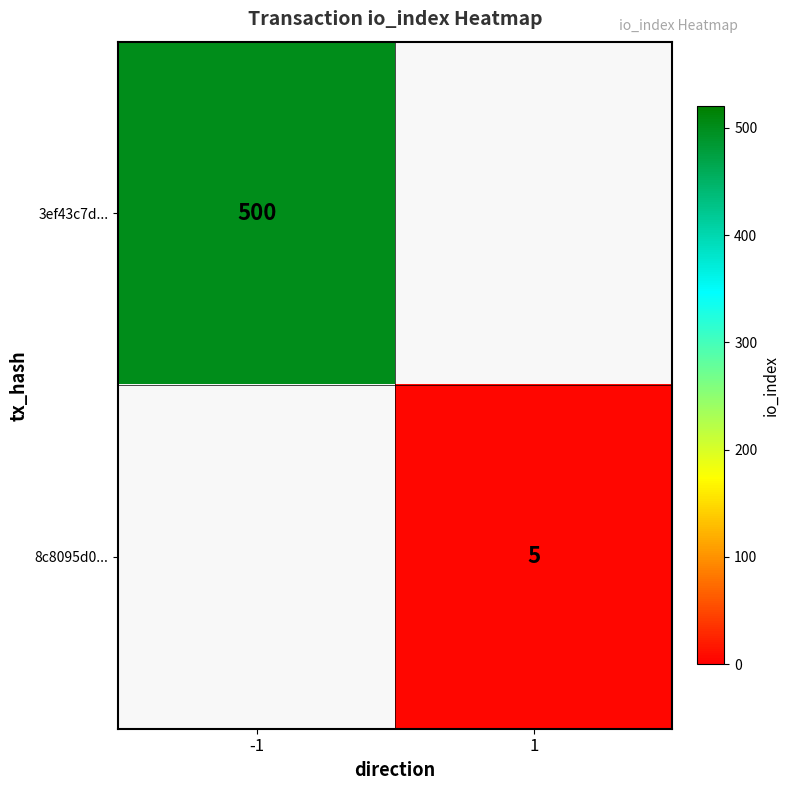

The 3ef43c7d... series shows 874 at -1. True or false?

False